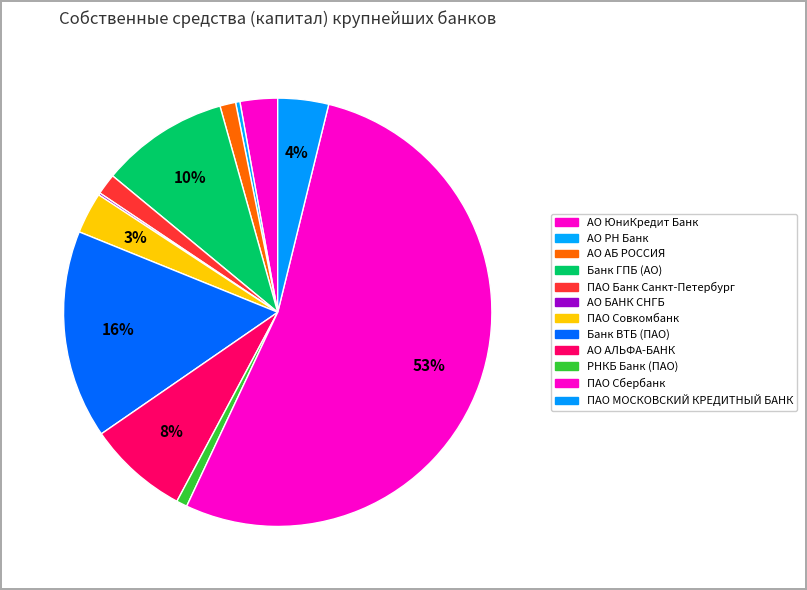

To the nearest percent, what portion does АО АЛЬФА-БАНК represent?

8%